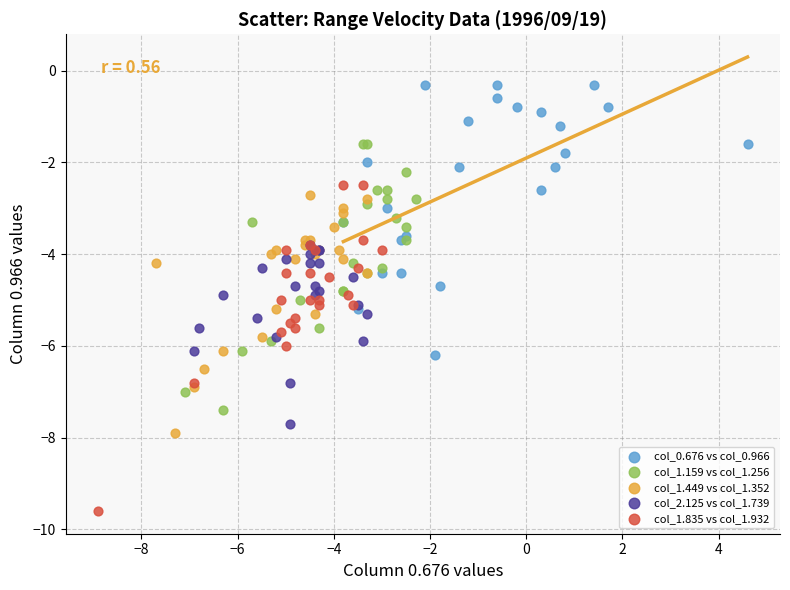

Which series contains the lowest Y value?

col_1.835 vs col_1.932